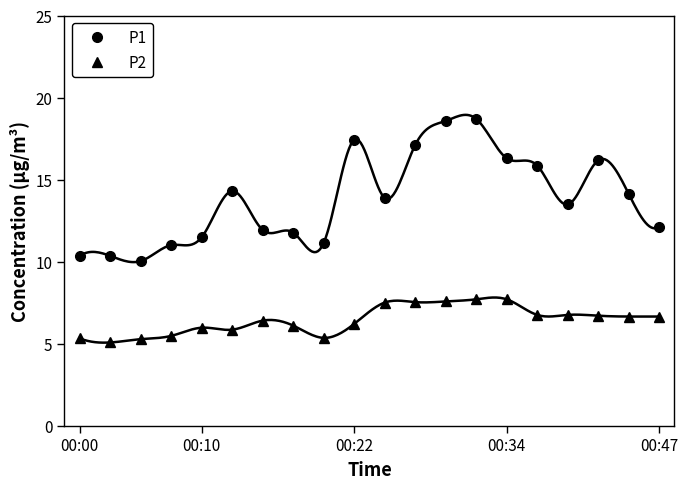

How many values in the P1 series exceed 13?

11